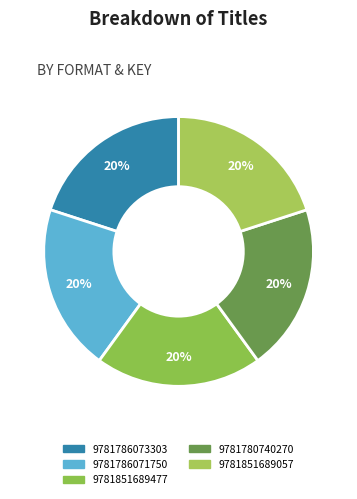

What percentage is the 9781851689477 slice, to the nearest percent?

20%